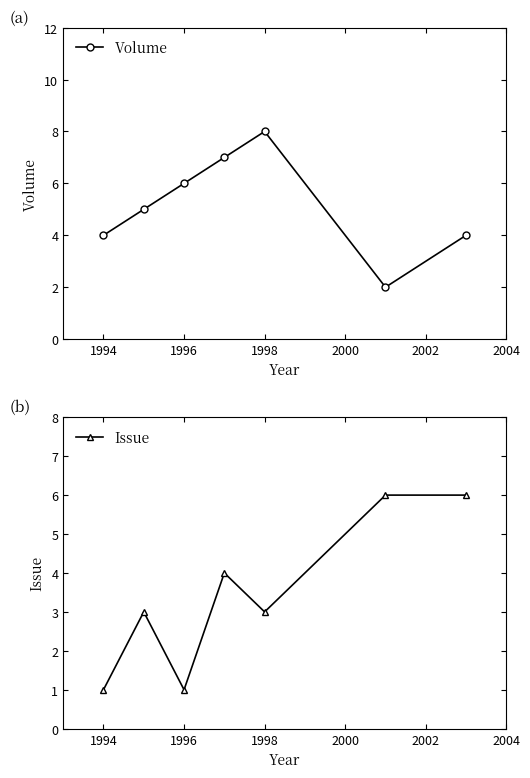

How many values in the Issue series exceed 3?

3